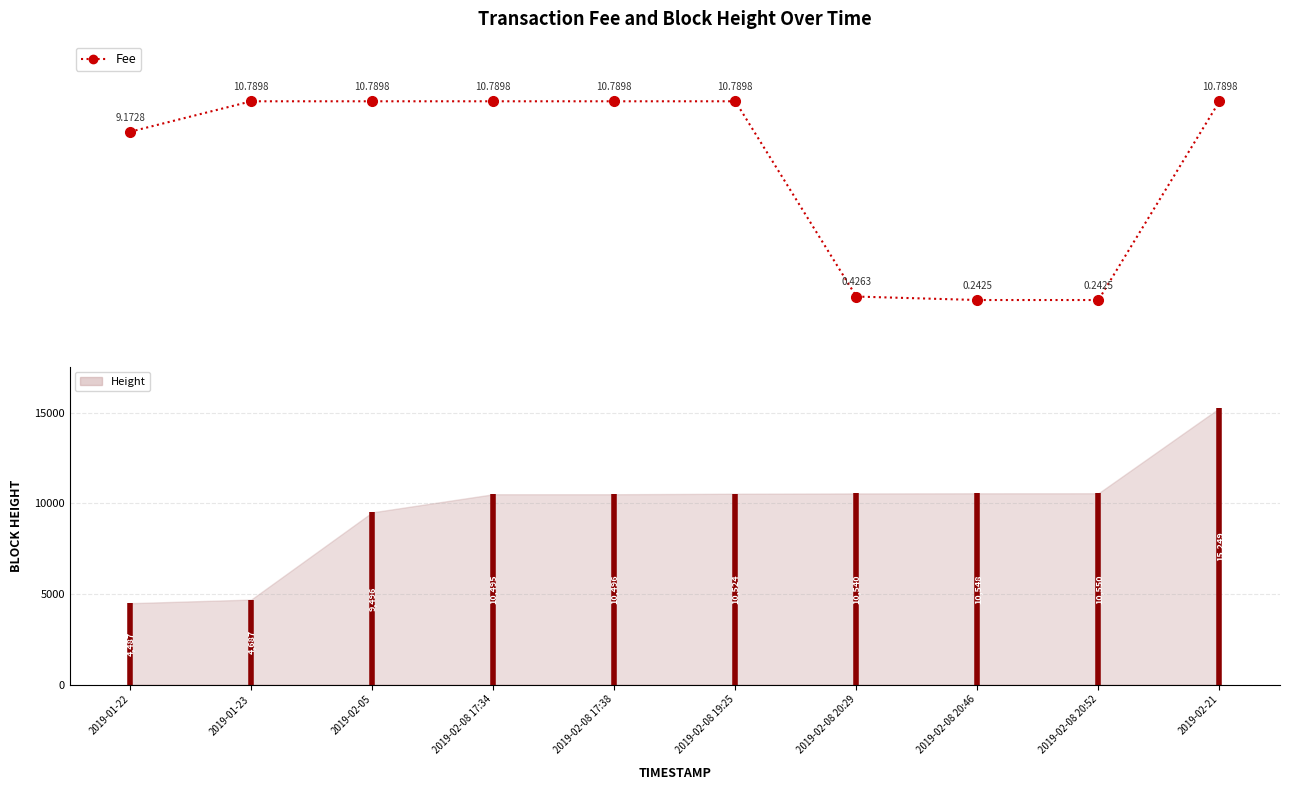

What is the total value across all series at 2019-01-22?

4496.2